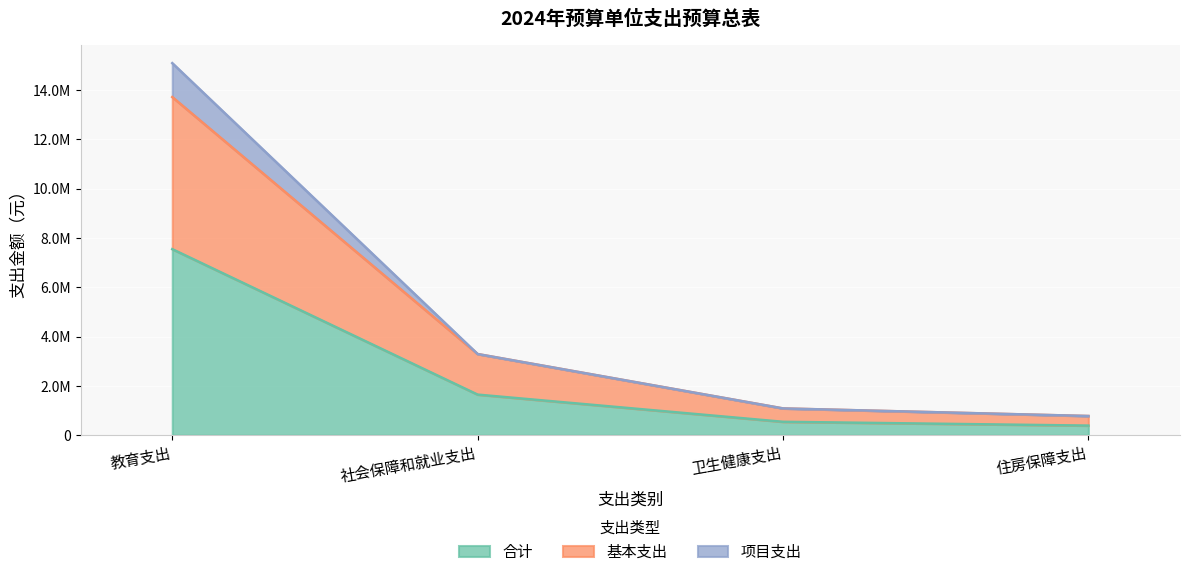

How many values in the 项目支出 series are below 3291482?

2